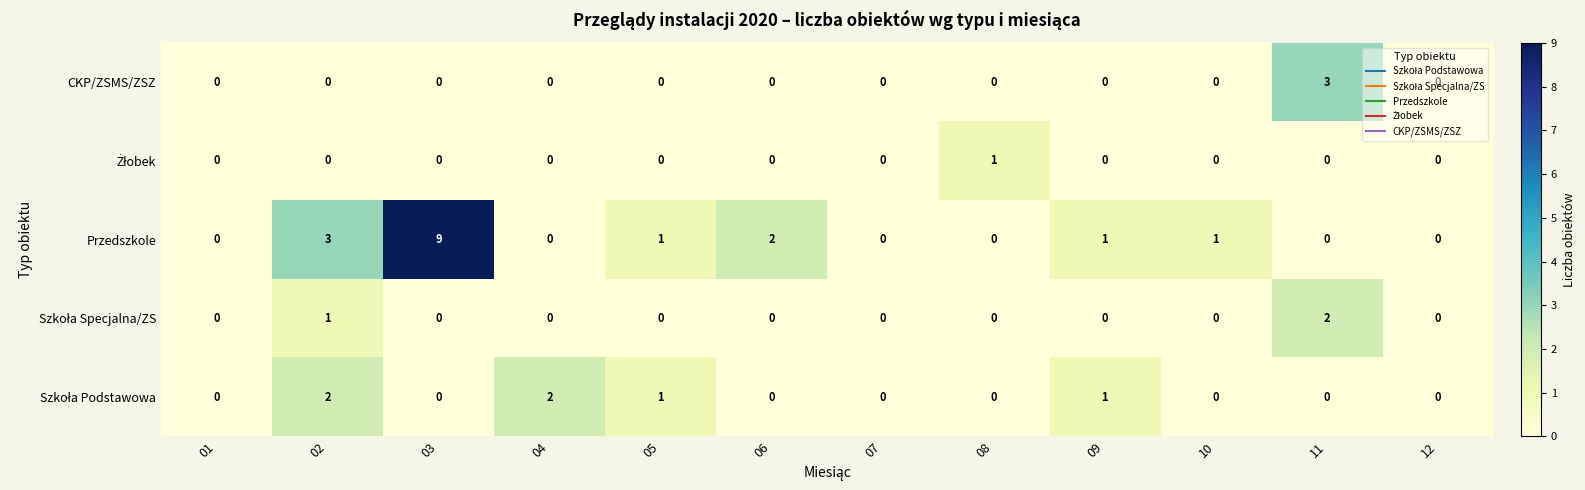

Which category has the highest value across all series?

03